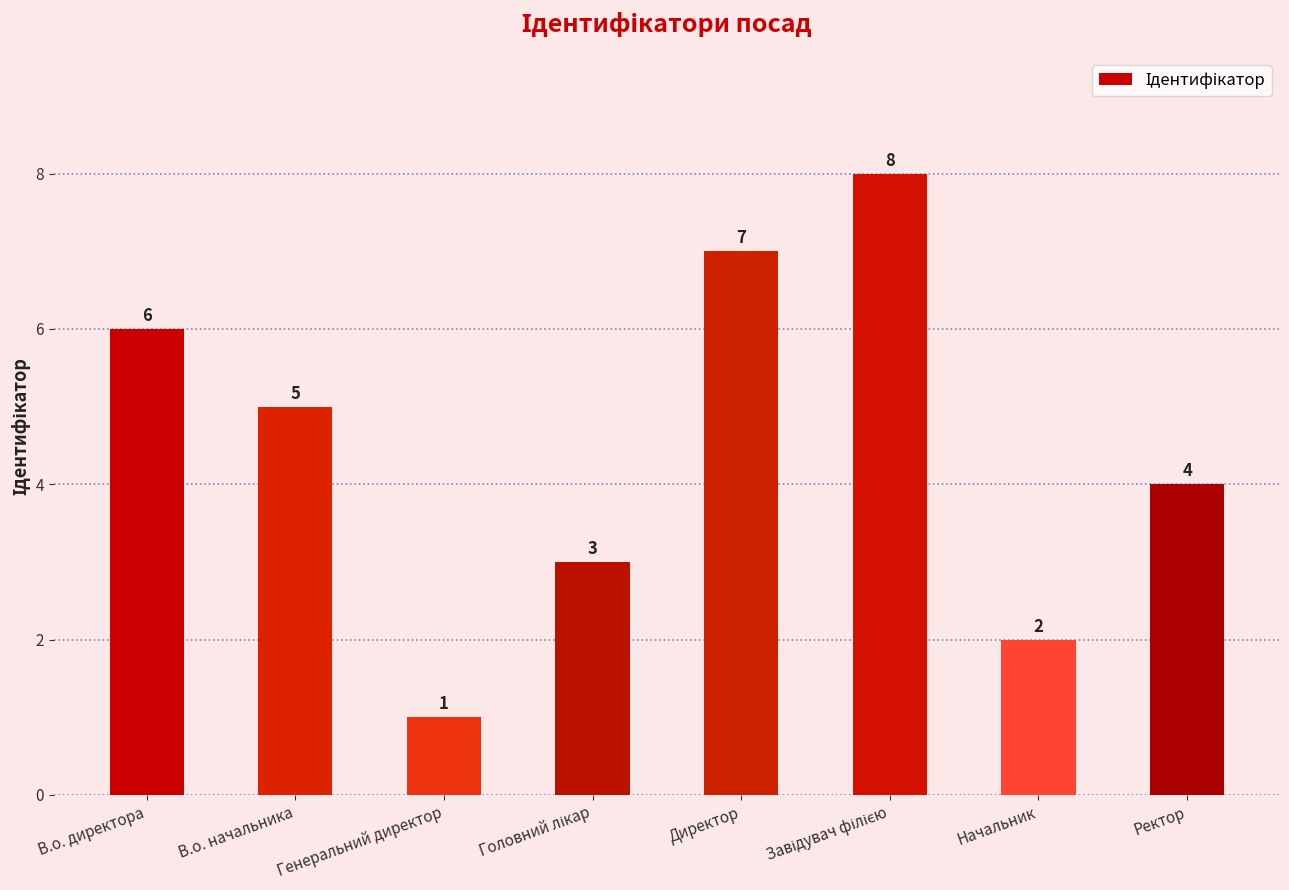

What is the label of the 4th bar from the right?

Директор